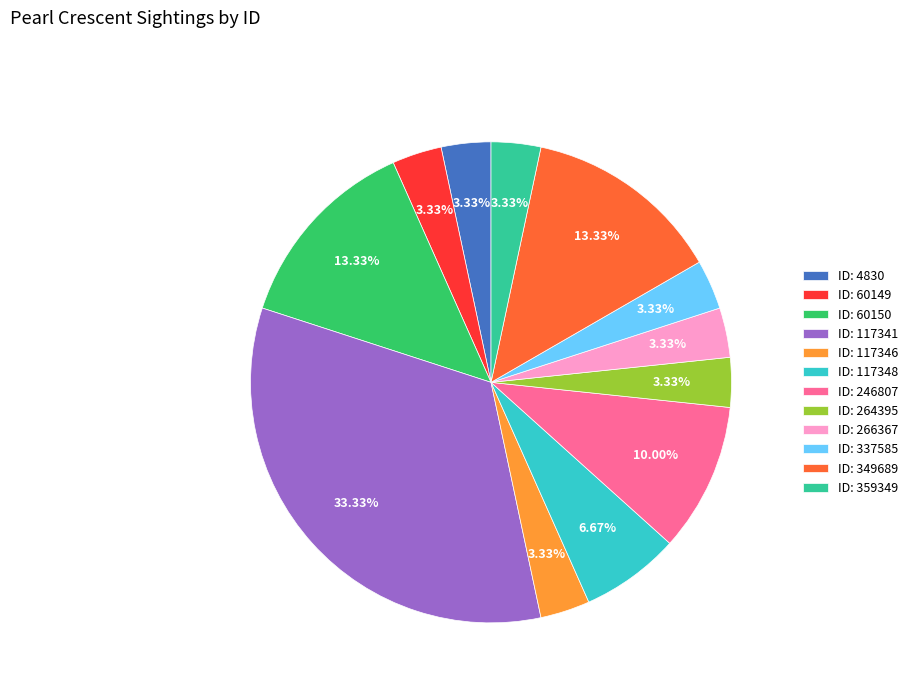

Is there a majority slice in this chart?

No